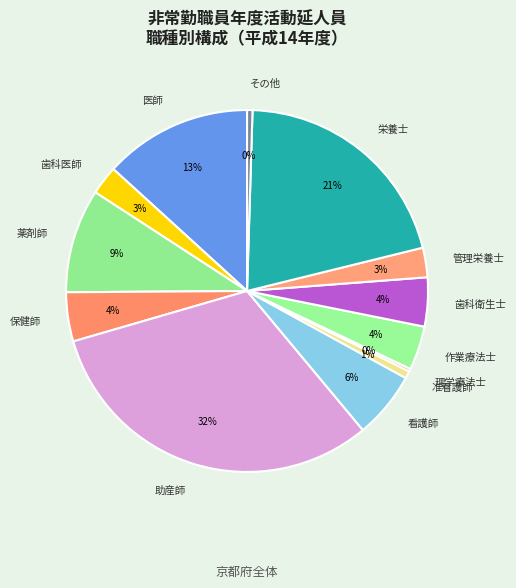

Between 助産師 and 歯科衛生士, which is larger?

助産師